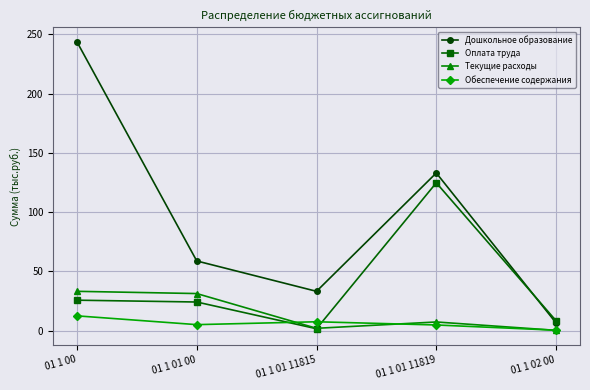

Where do Оплата труда and Обеспечение содержания first cross each other?

01 1 01 00 and 01 1 01 11815